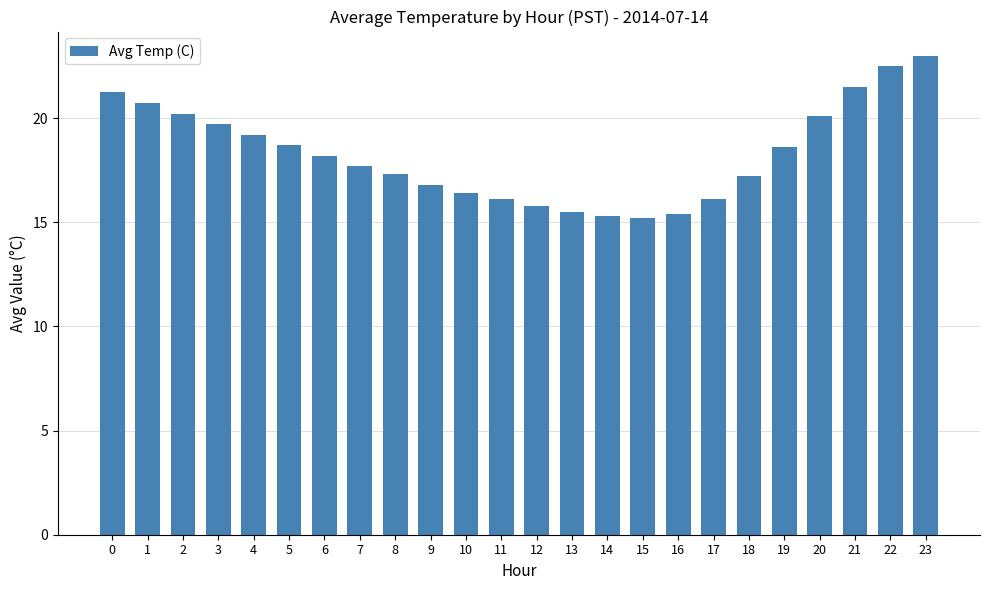

Which category has the highest value across all series?

23